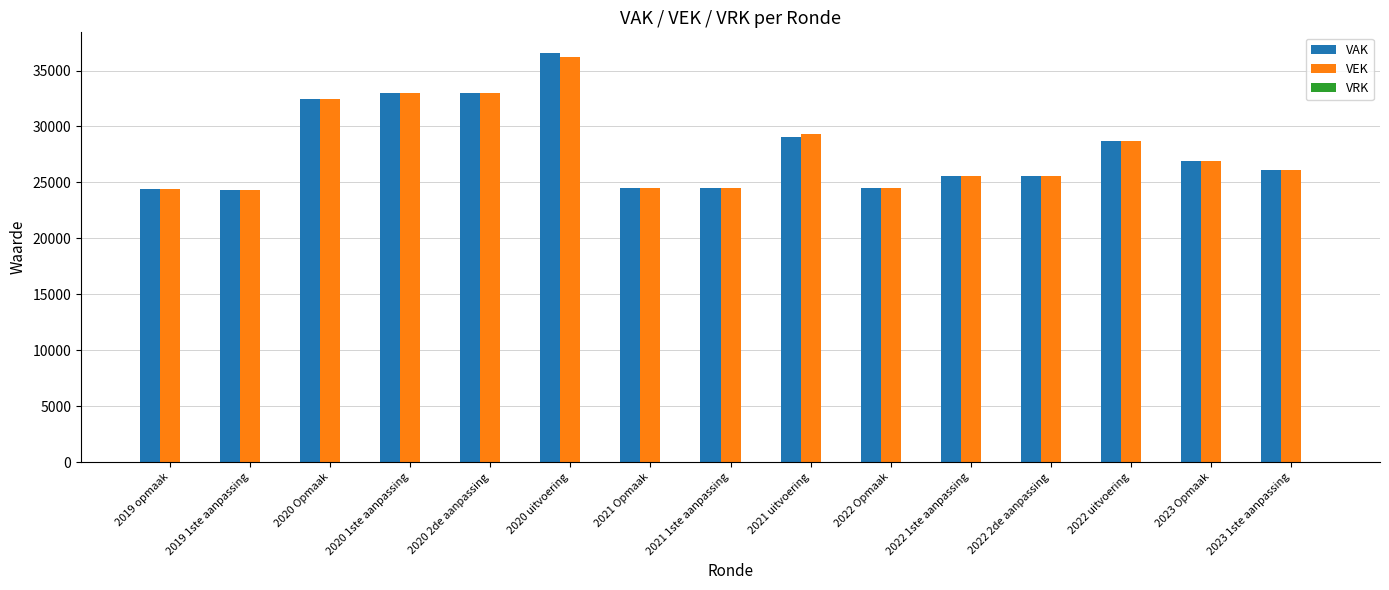

Is the value of VEK at 2022 uitvoering greater than the value of VAK at 2020 2de aanpassing?

No